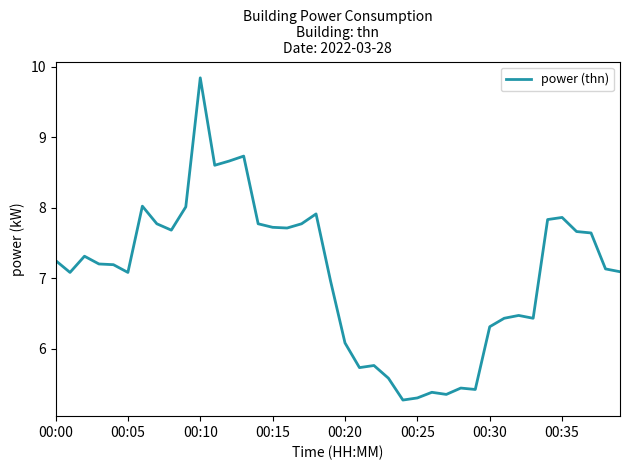

How many lines are shown in the chart?

1